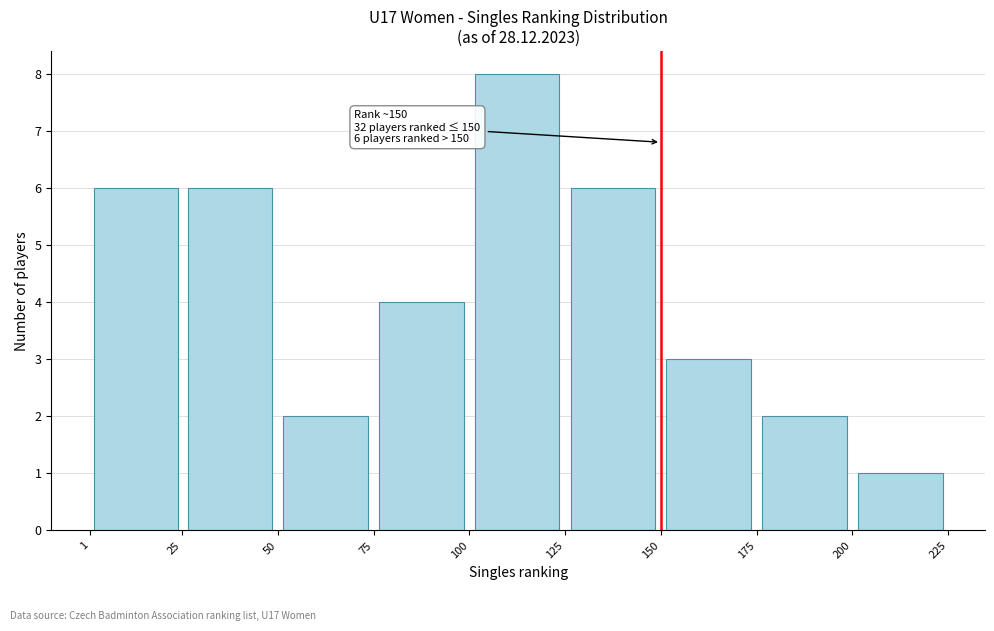

Over which range of the x-axis is the bar tallest?

100 to 125